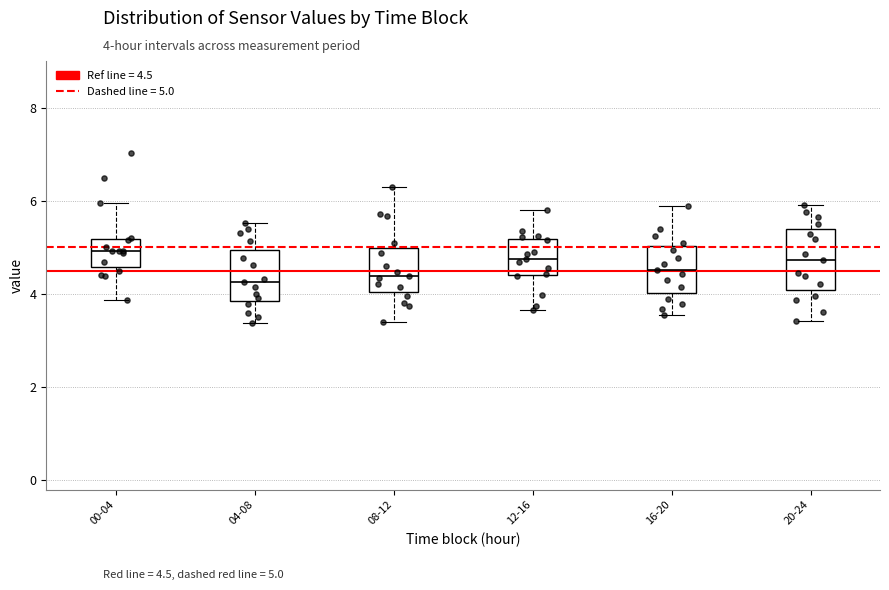

Which box is the tallest, from its lower edge to its upper edge?

20-24